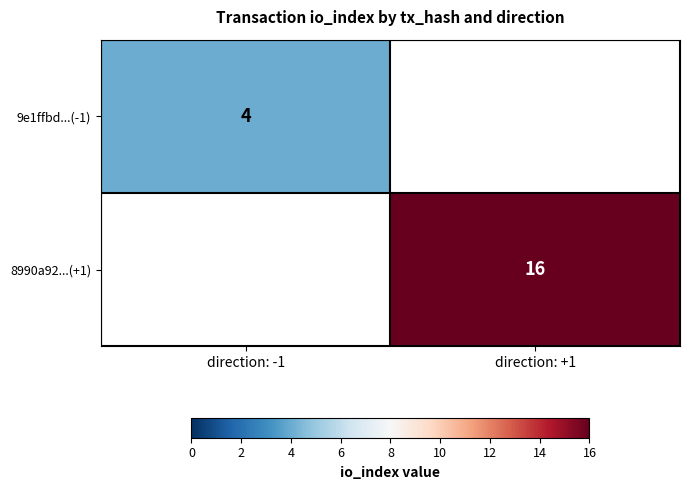

Is it true that 9e1ffbd...(-1) equals 5.9 at direction: -1?

False